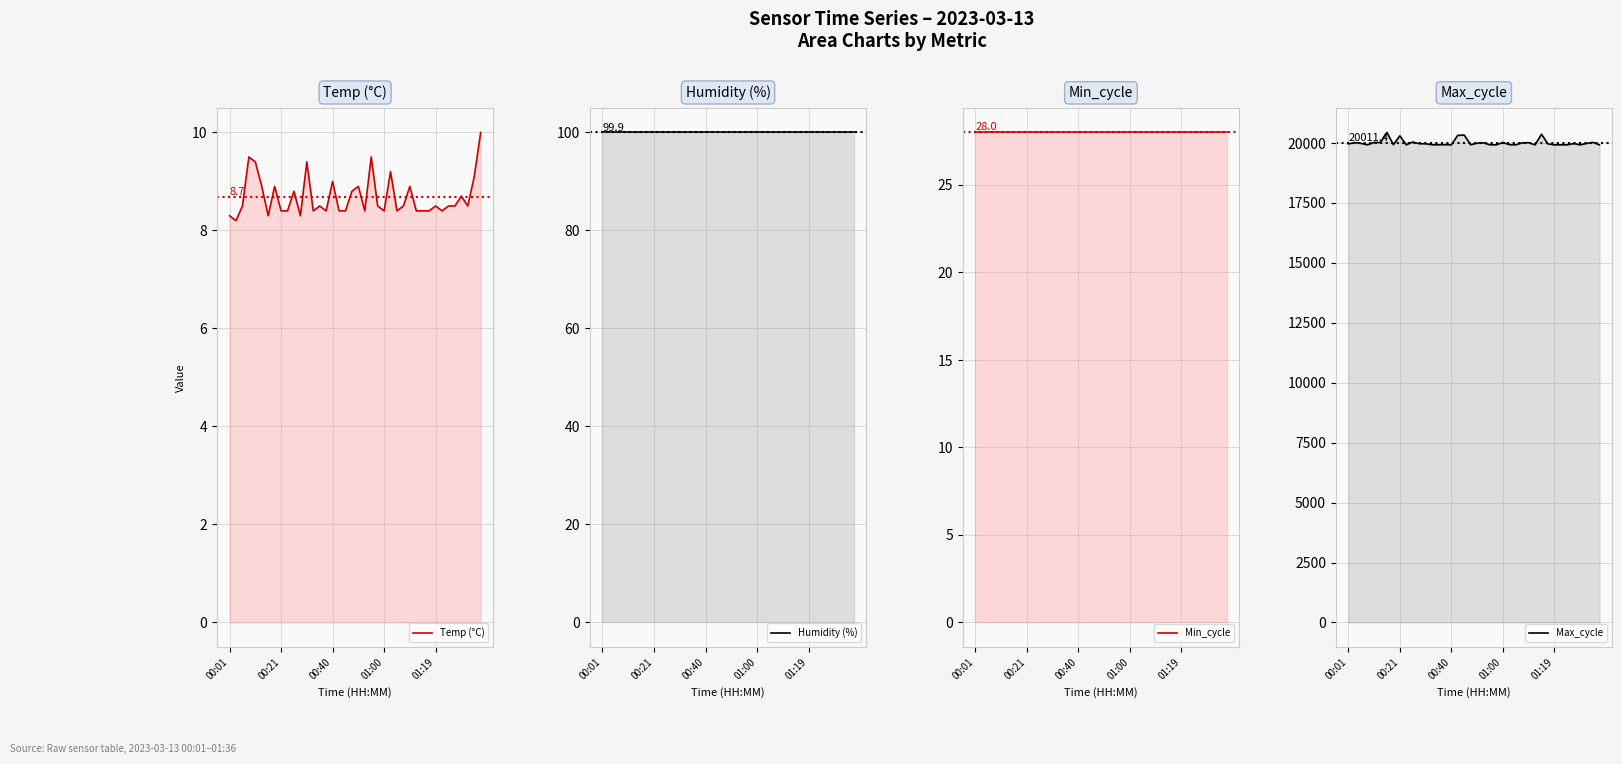

The Max_cycle series shows 19926.0 at 14. True or false?

True